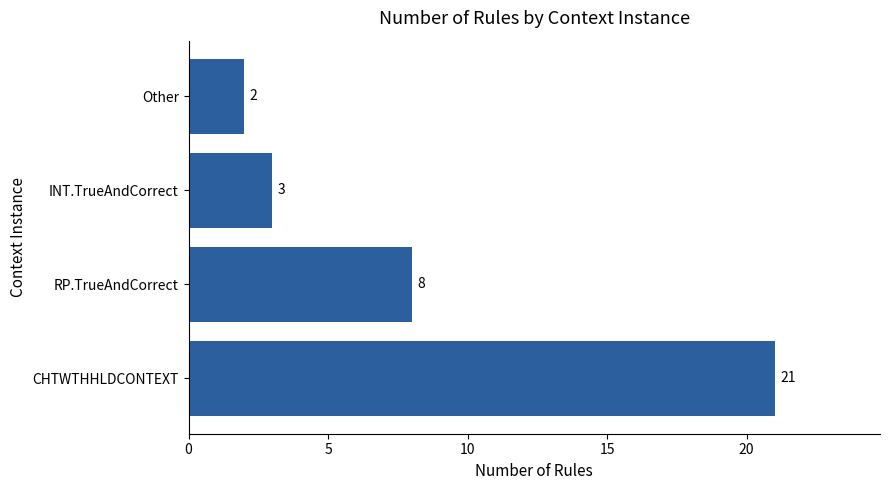

How many series are shown in this chart?

1